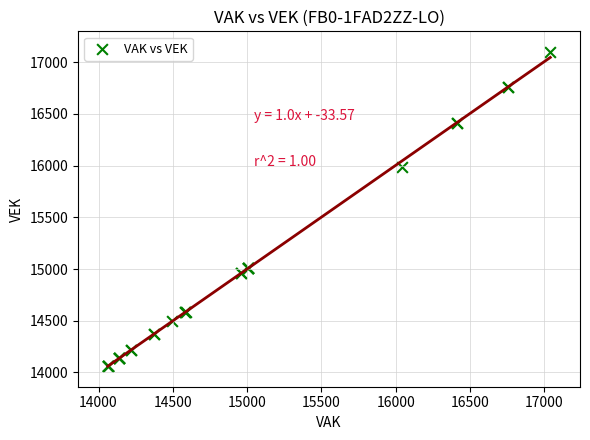

What Y value in the scatter plot is closest to 15580?

15982